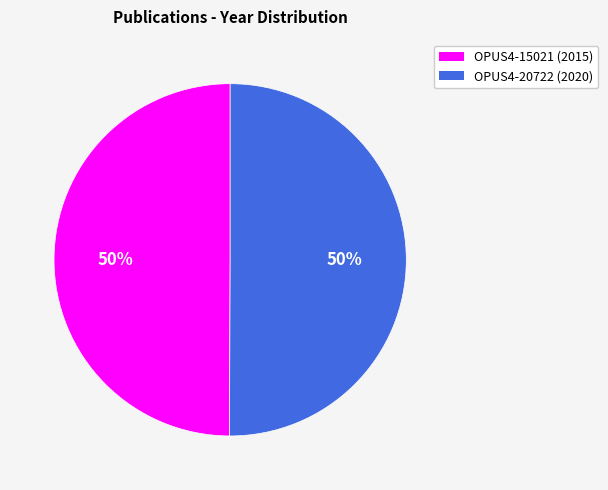

How many segments does this pie chart have?

2